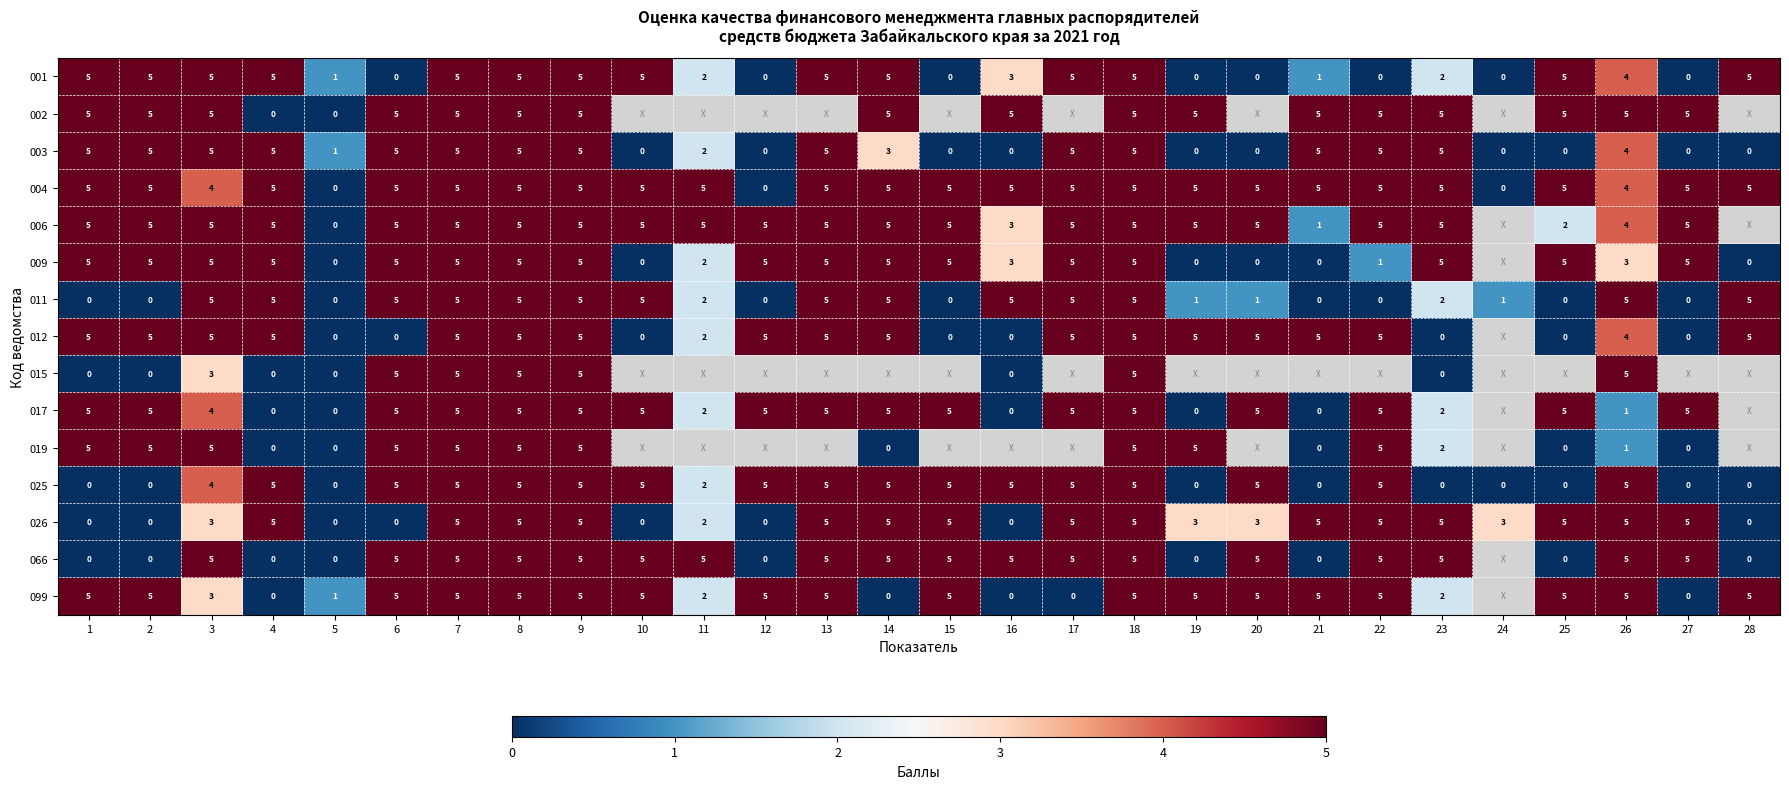

True or false: 002 has a value of 5 at 14.

True